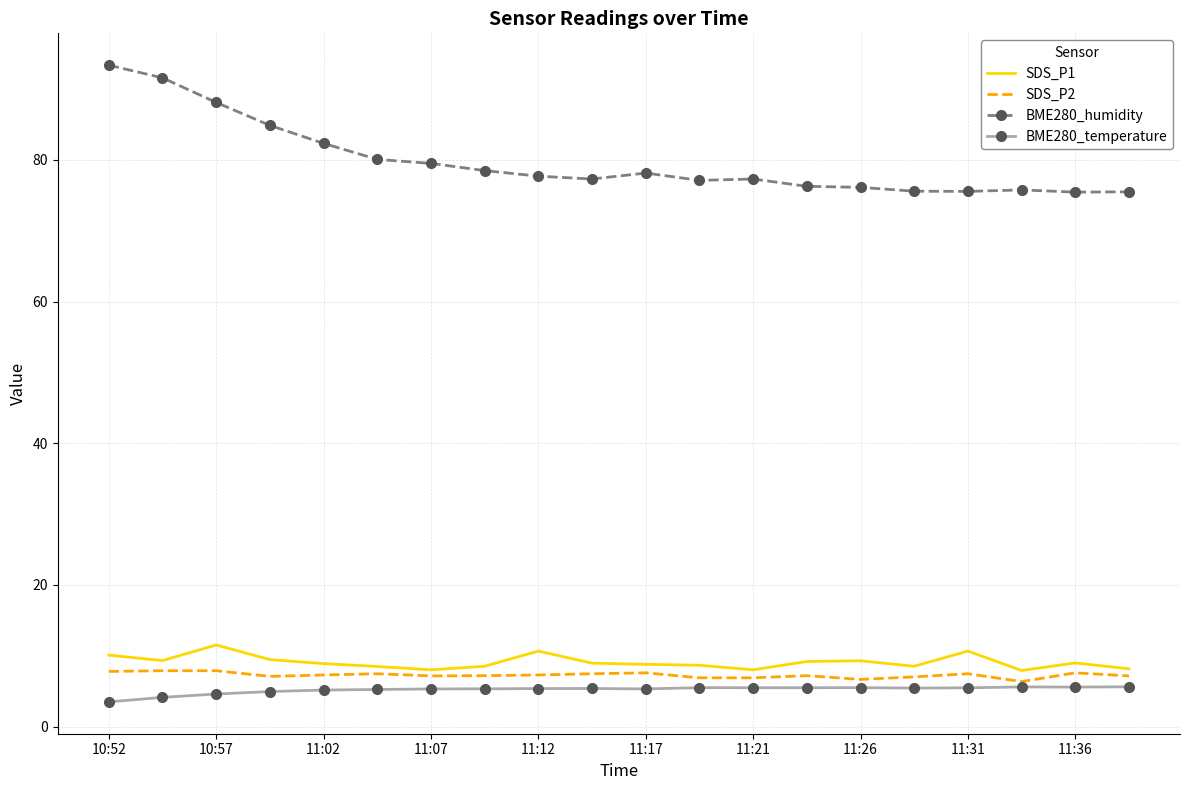

True or false: BME280_humidity and SDS_P1 cross at least once.

False